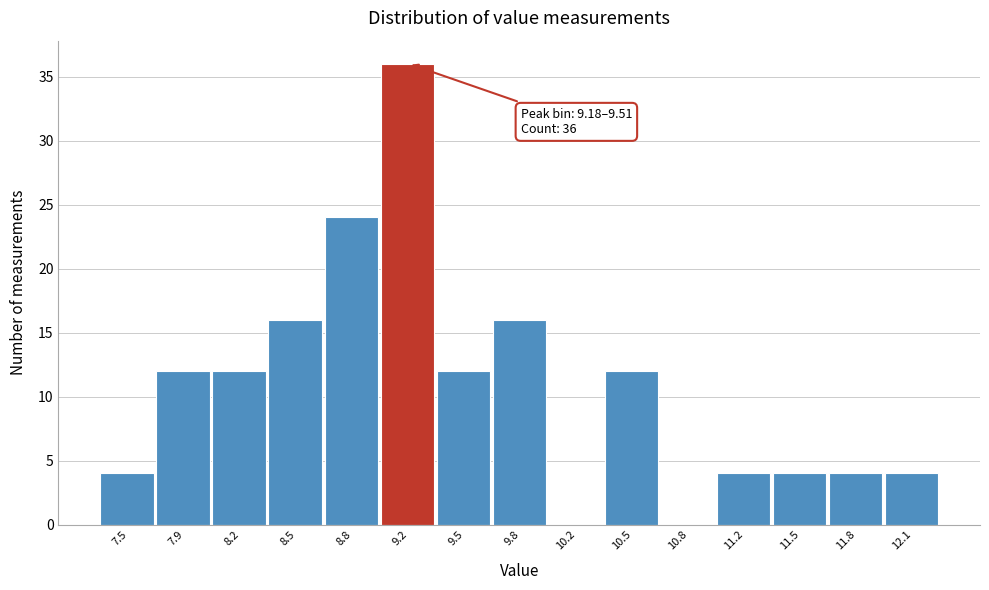

Reading left to right, transcribe all the data shown in this chart.

7.5=4	7.9=12	8.2=12	8.5=16	8.8=24	9.2=36	9.5=12	9.8=16	10.2=0	10.5=12	10.8=0	11.2=4	11.5=4	11.8=4	12.1=4